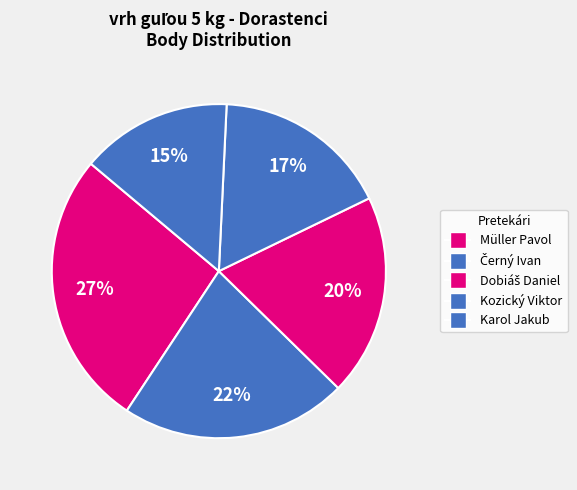

Between Kozický Viktor and Černý Ivan, which is larger?

Černý Ivan